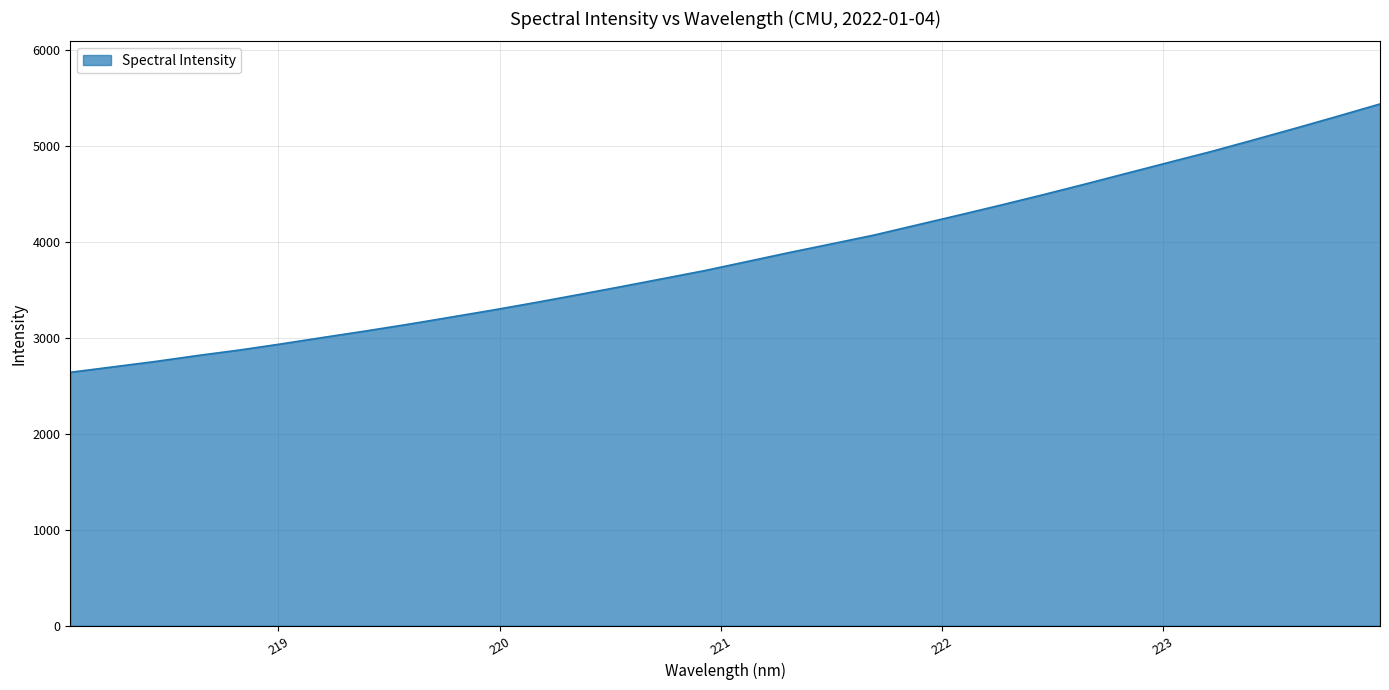

Does the chart display data point markers on the line(s)?

No